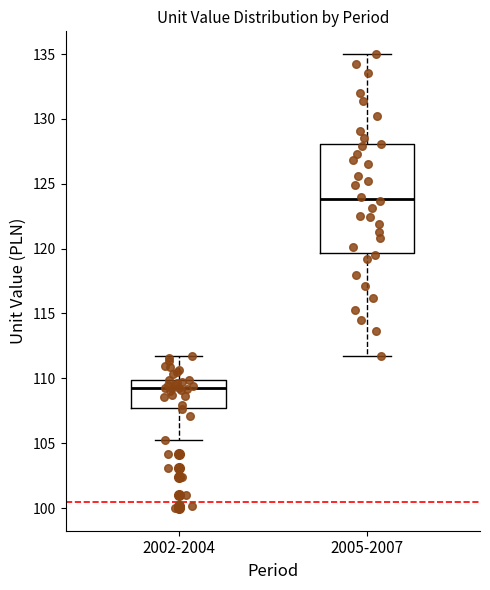

Comparing the boxes themselves (not the whiskers), which one is the tallest?

2005-2007